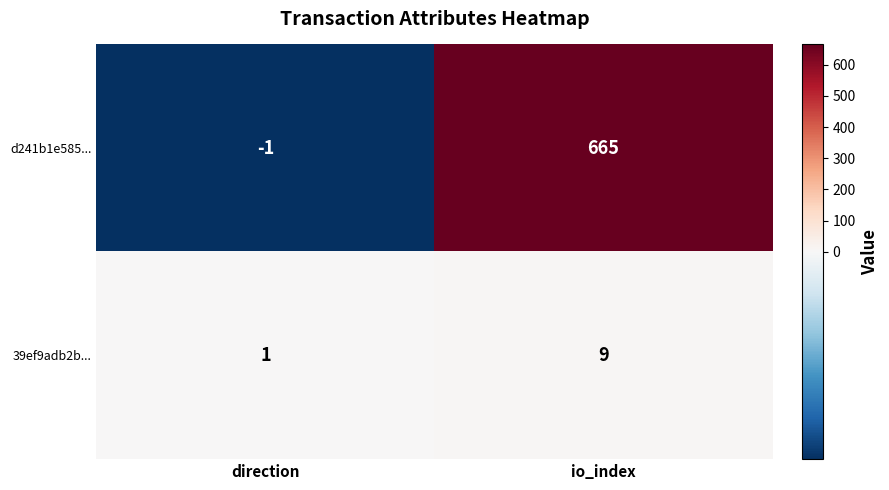

What is the difference between the maximum and minimum values in the d241b1e585... series?

666